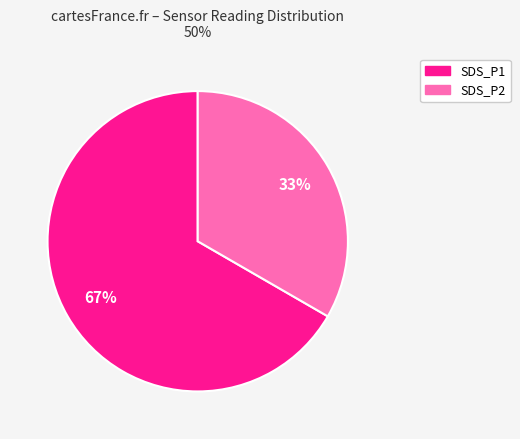

Is it true that SDS_P2 is 33% of the pie?

True